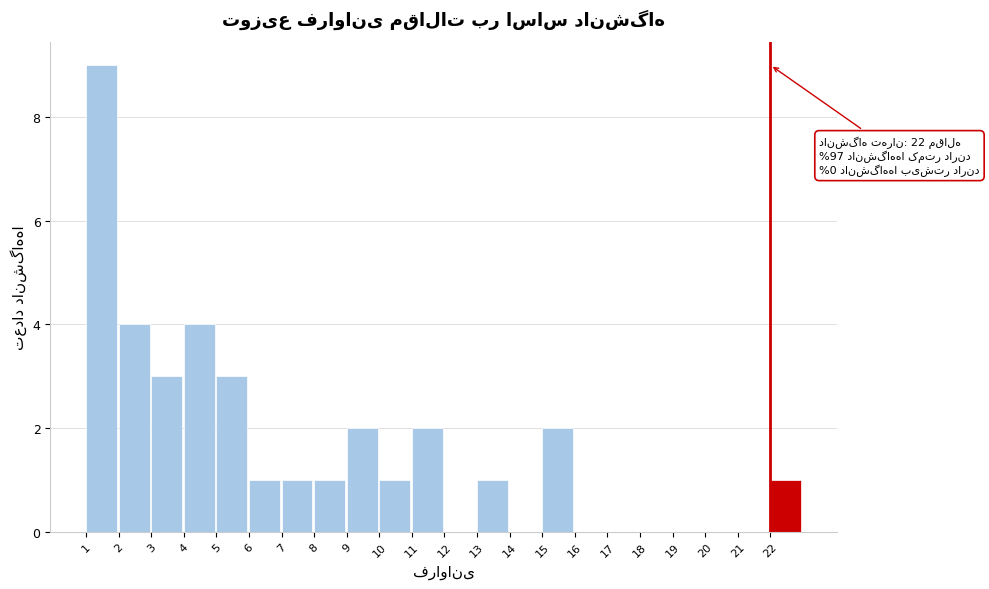

Over which range of the x-axis is the bar tallest?

1 to 2